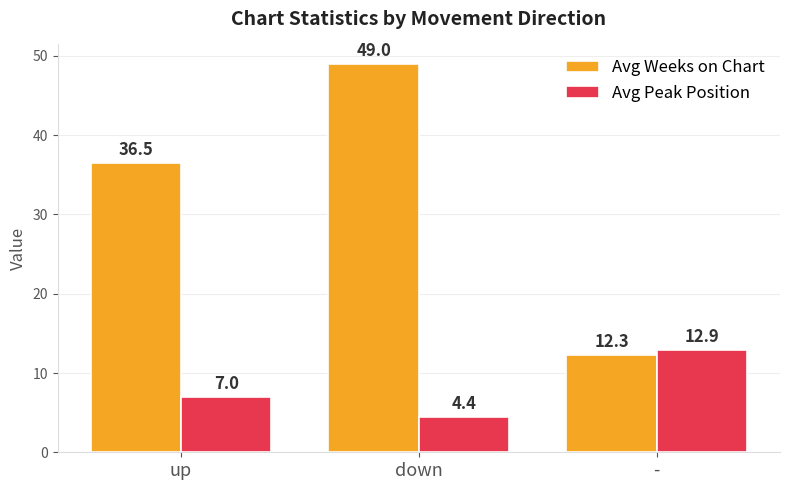

What is the sum of the Avg Weeks on Chart values at up and down?

85.5